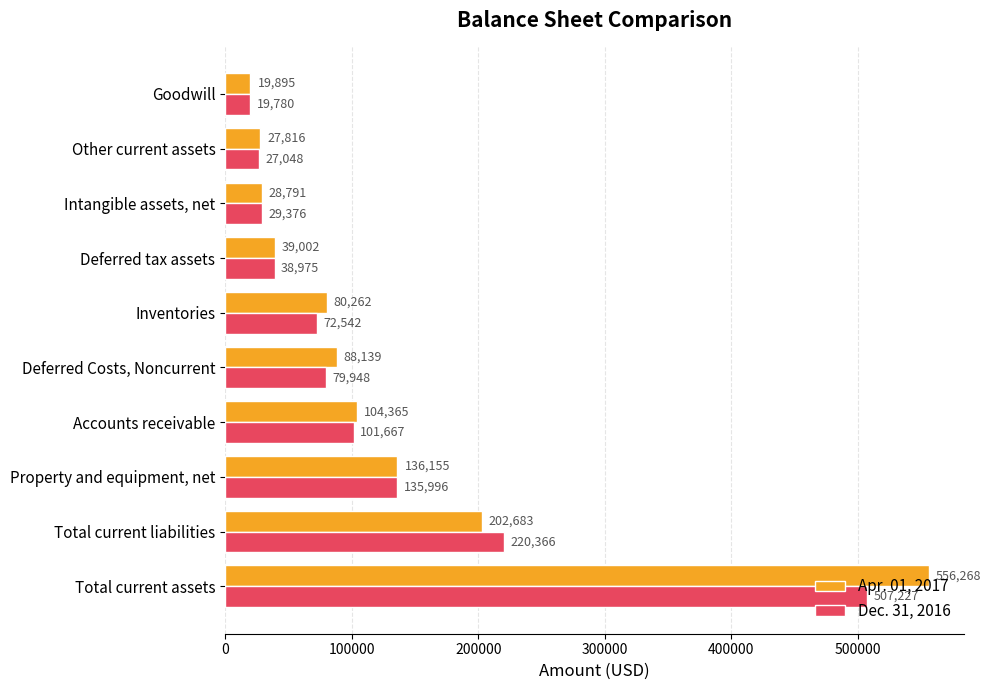

What is the smallest value displayed?

19780